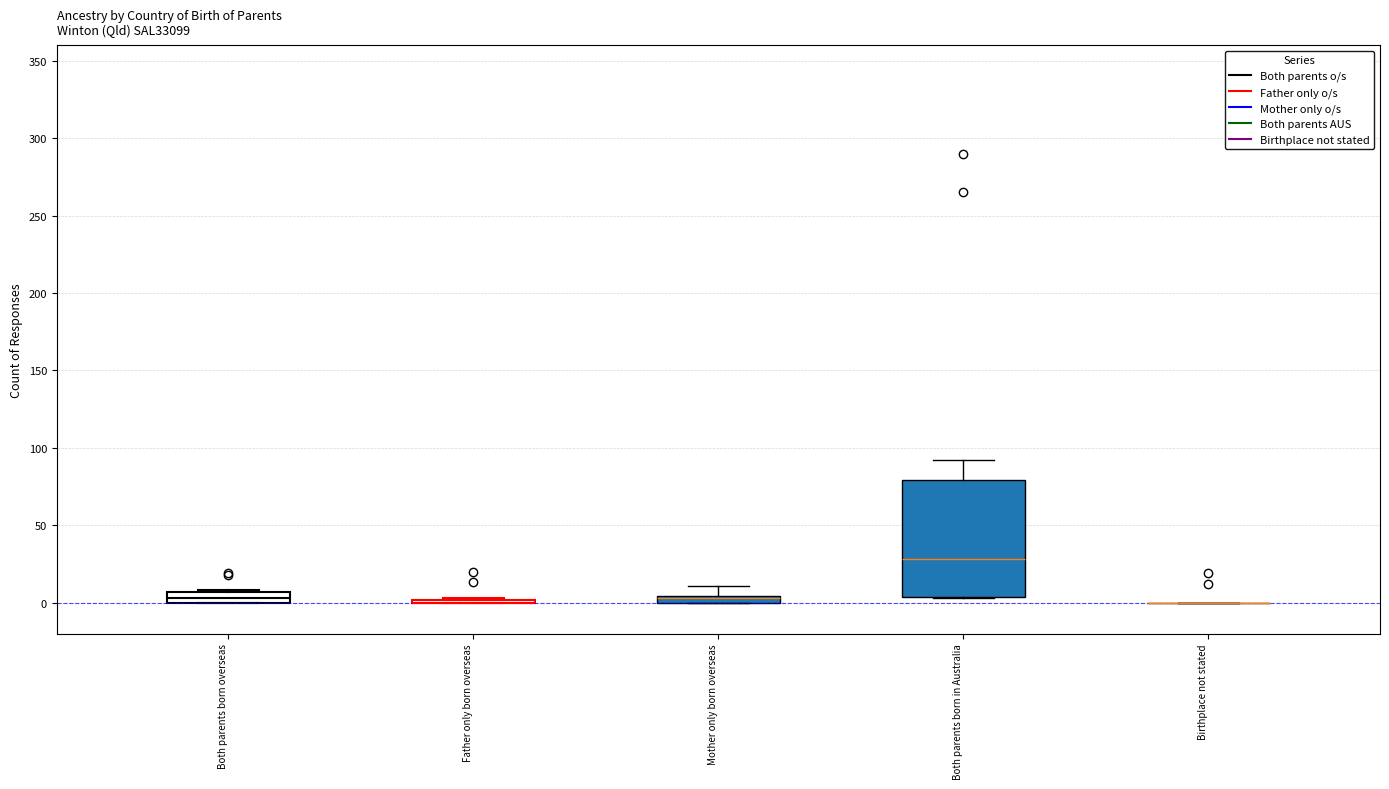

Which box is the tallest, from its lower edge to its upper edge?

Both parents born in Australia